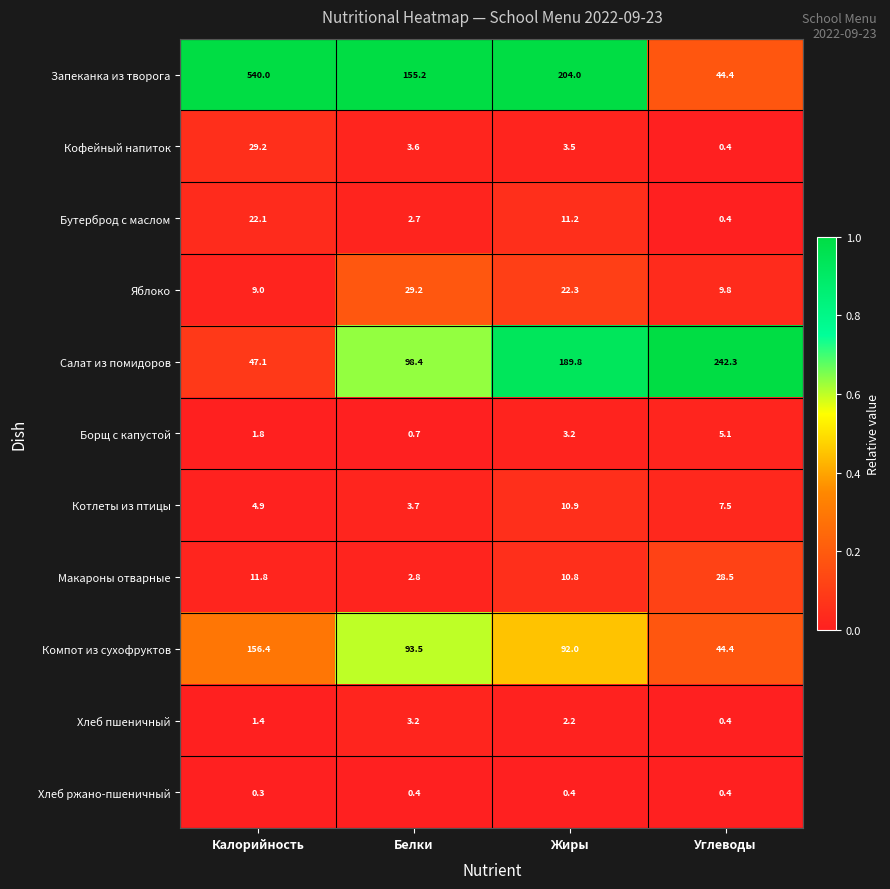

What is the total value across all series at Углеводы?

383.6